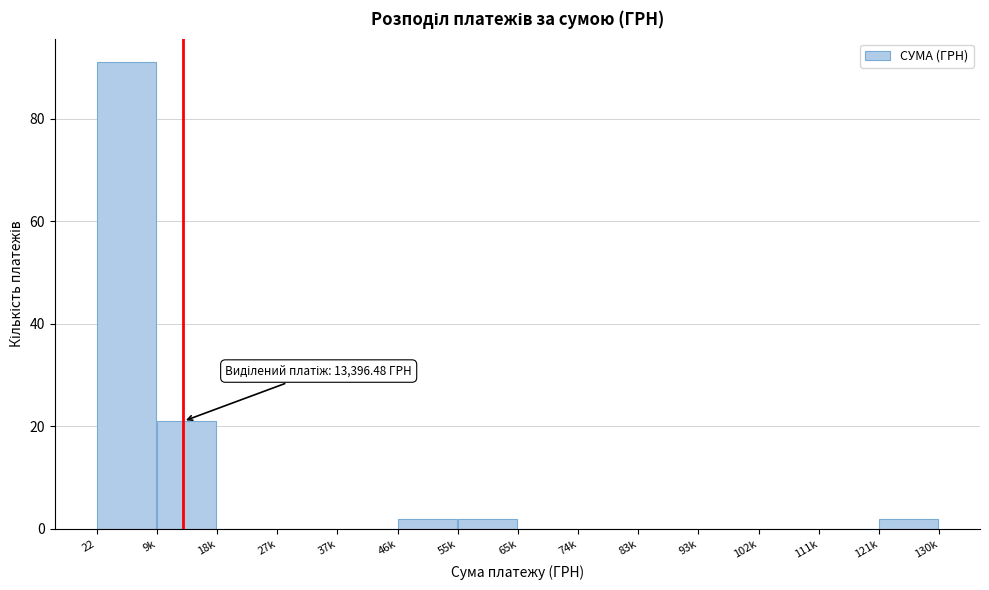

Reading left to right, list all the values displayed in this chart.

22=91	9k=21	18k=0	27k=0	37k=0	46k=2	55k=2	65k=0	74k=0	83k=0	93k=0	102k=0	111k=0	121k=2